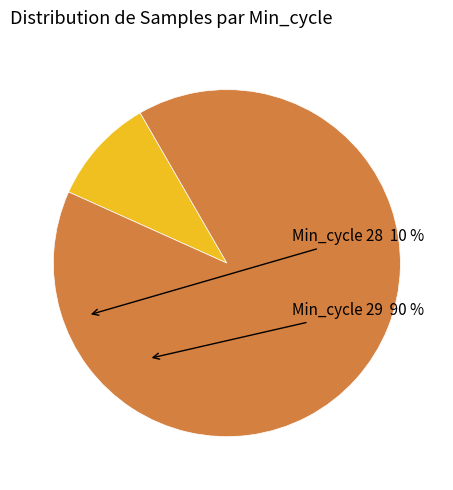

Does any single category account for the majority?

Yes